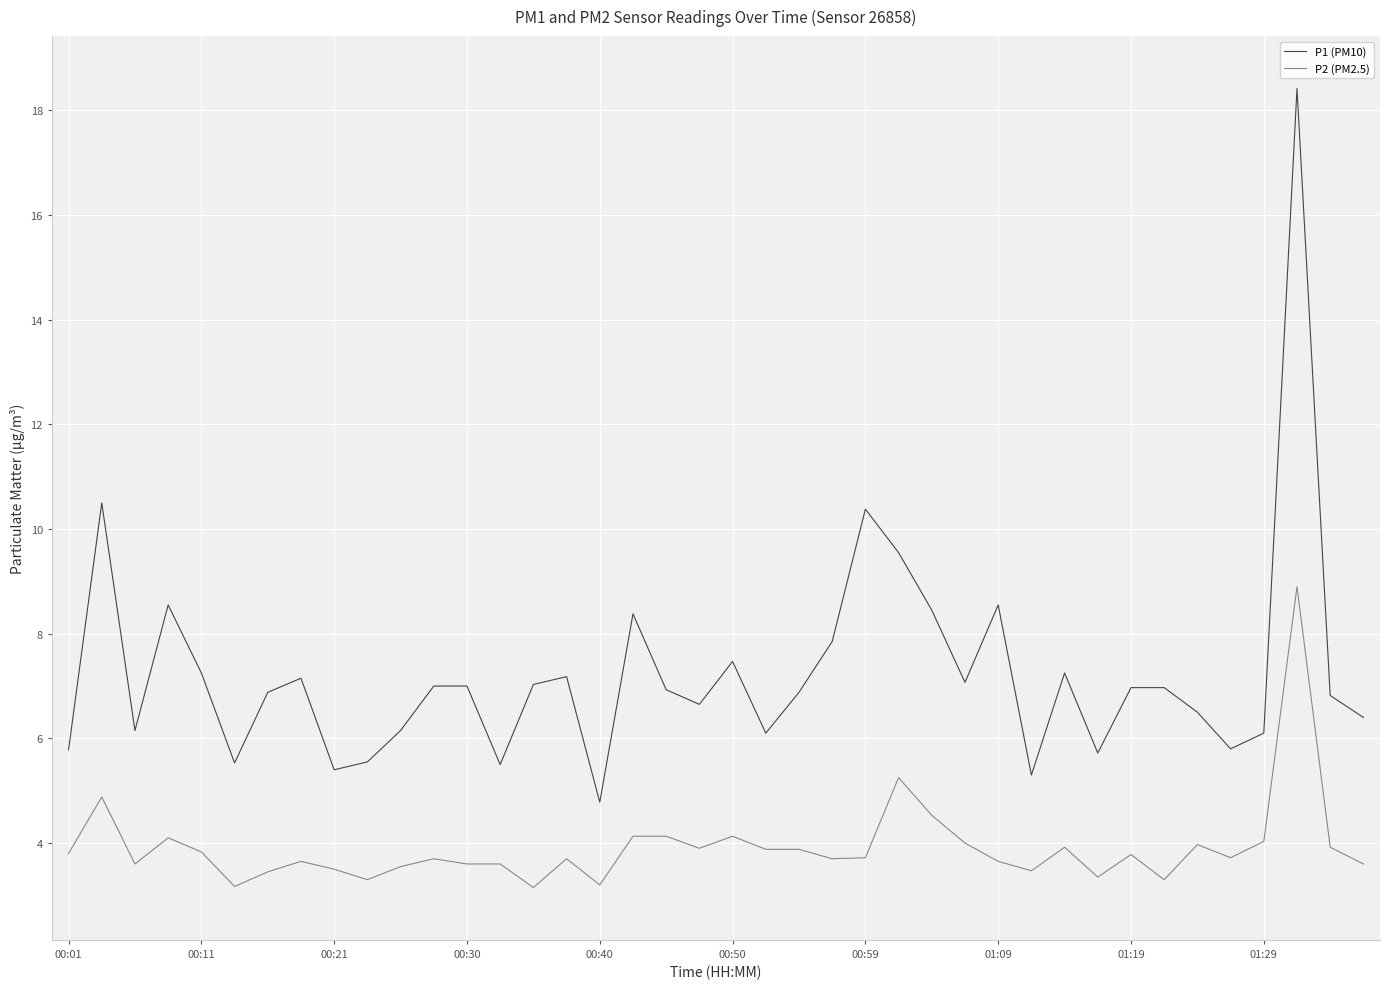

Which series has the largest total across all categories?

P1 (PM10)